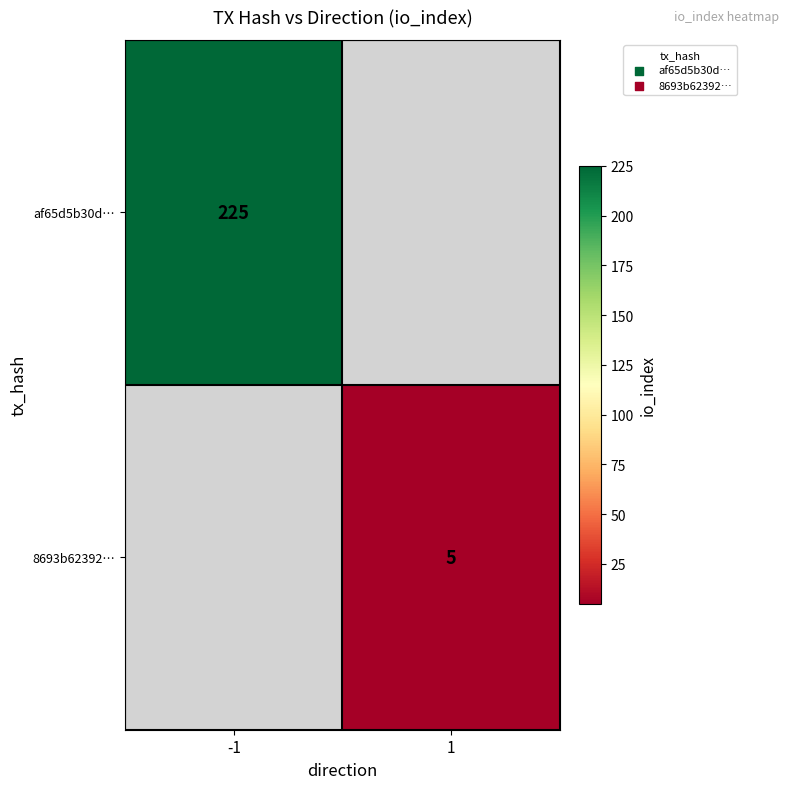

What is the minimum value shown in the chart?

5.0